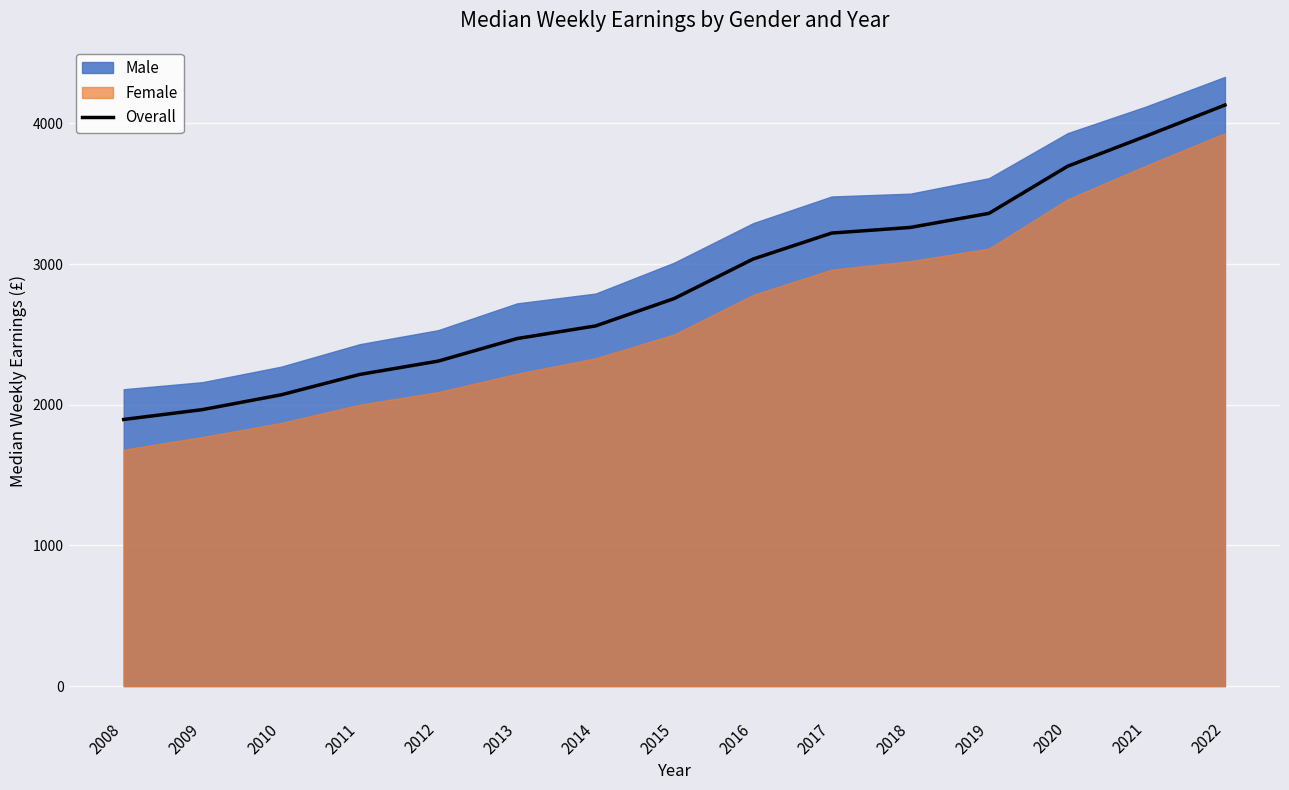

Approximately how many times larger is the value at 2009 compared to 2015?

0.7